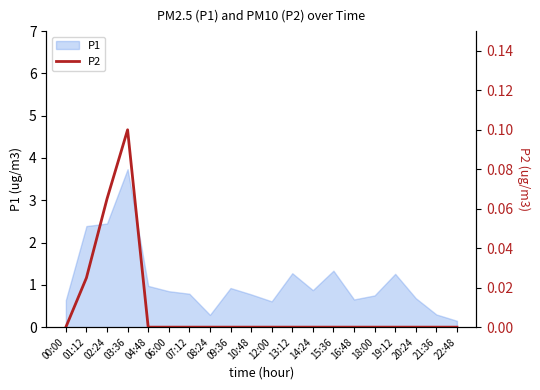

How many lines are shown in the chart?

1